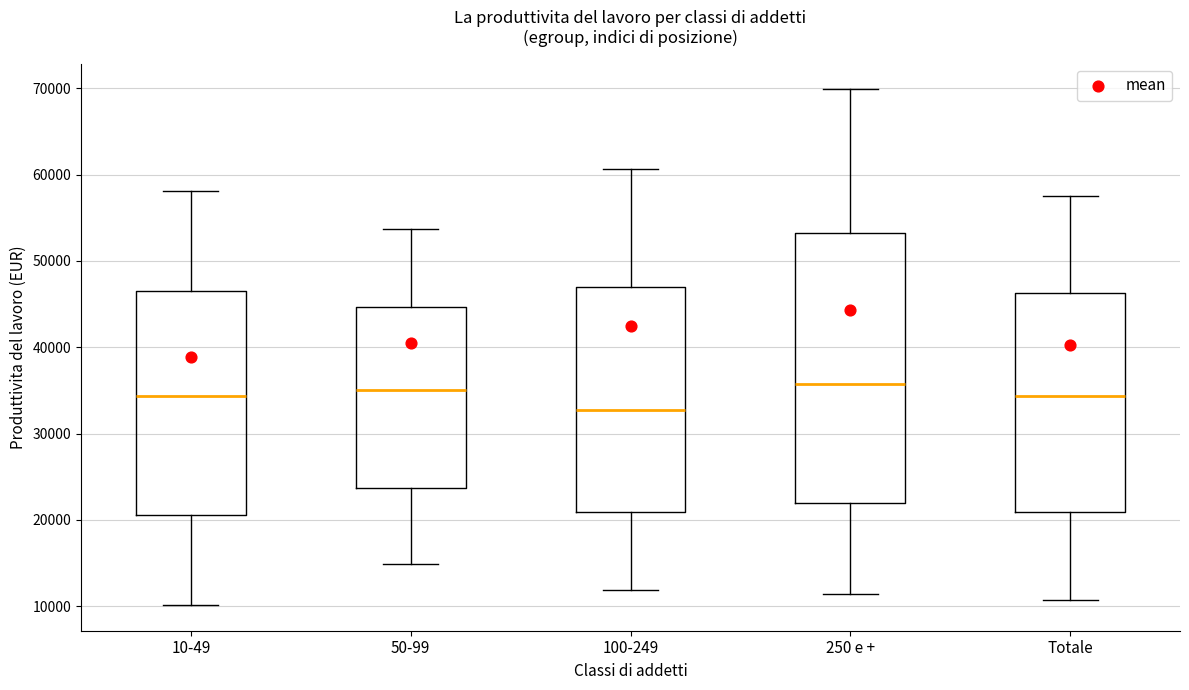

Reading left to right, read every box against the y-axis: the position of its median line, the range the box covers, and the ends of its whiskers. The values are not printed on the chart, so give them approximately, as read against the axis.

10-49: median 34000, box 21000 to 47000, whiskers 10000 to 58000
50-99: median 35000, box 24000 to 45000, whiskers 15000 to 54000
100-249: median 33000, box 21000 to 47000, whiskers 12000 to 61000
250 e +: median 36000, box 22000 to 53000, whiskers 11000 to 70000
Totale: median 34000, box 21000 to 46000, whiskers 11000 to 58000